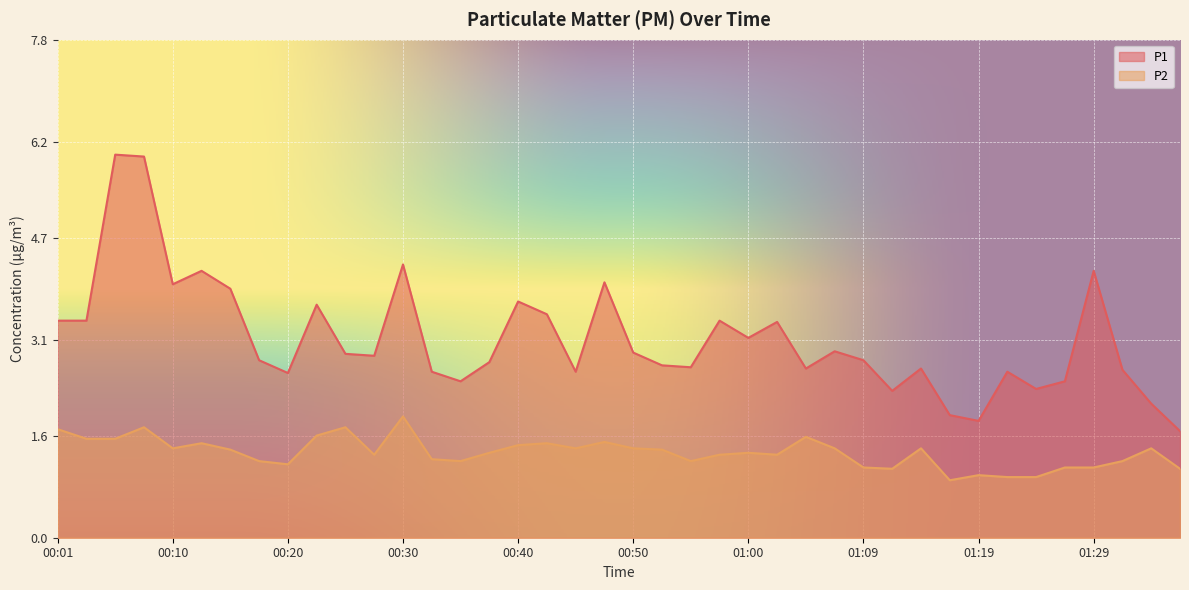

What is the label of the 39th point from the right?

00:03